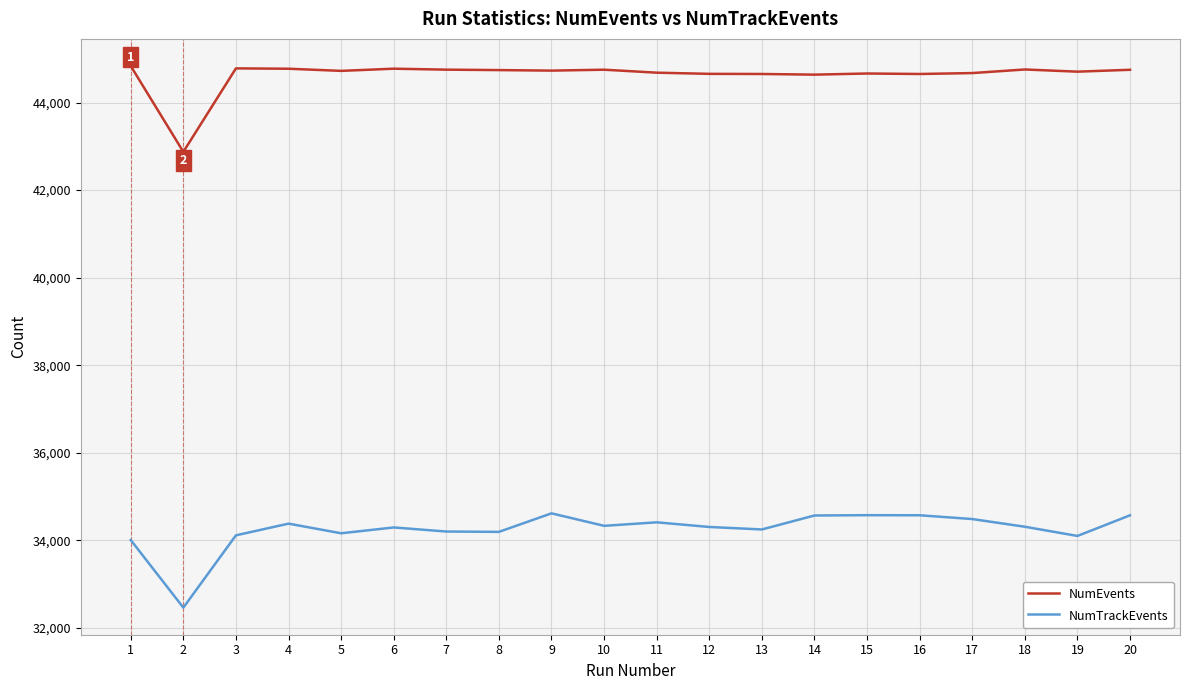

Is the value of NumTrackEvents at 14 greater than the value of NumEvents at 8?

No